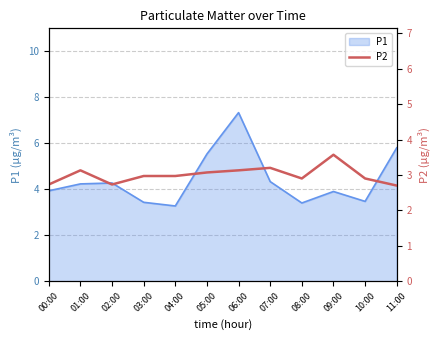

What is the label of the 8th point from the left?

07:00